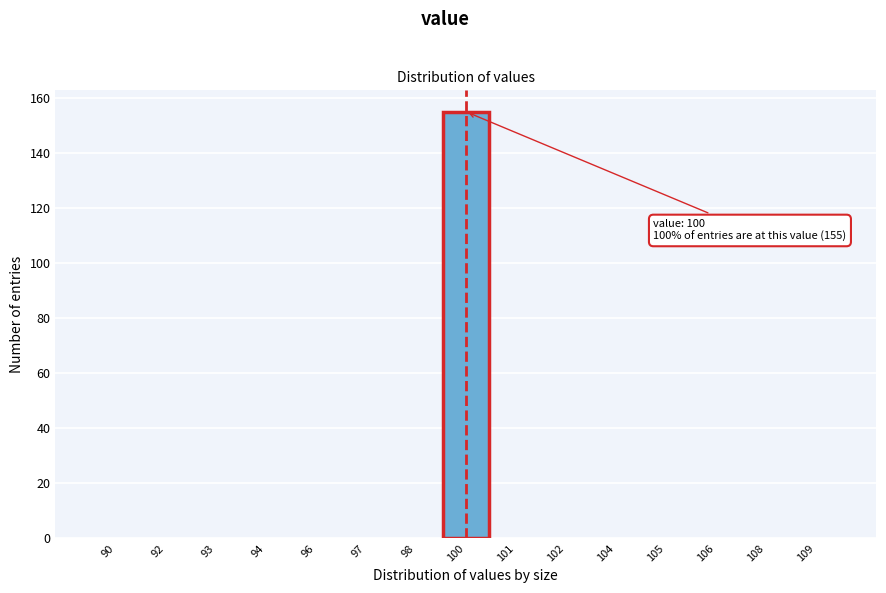

Reading left to right, what are all the values shown in this chart?

90=0	92=0	93=0	94=0	96=0	97=0	98=0	100=155	101=0	102=0	104=0	105=0	106=0	108=0	109=0